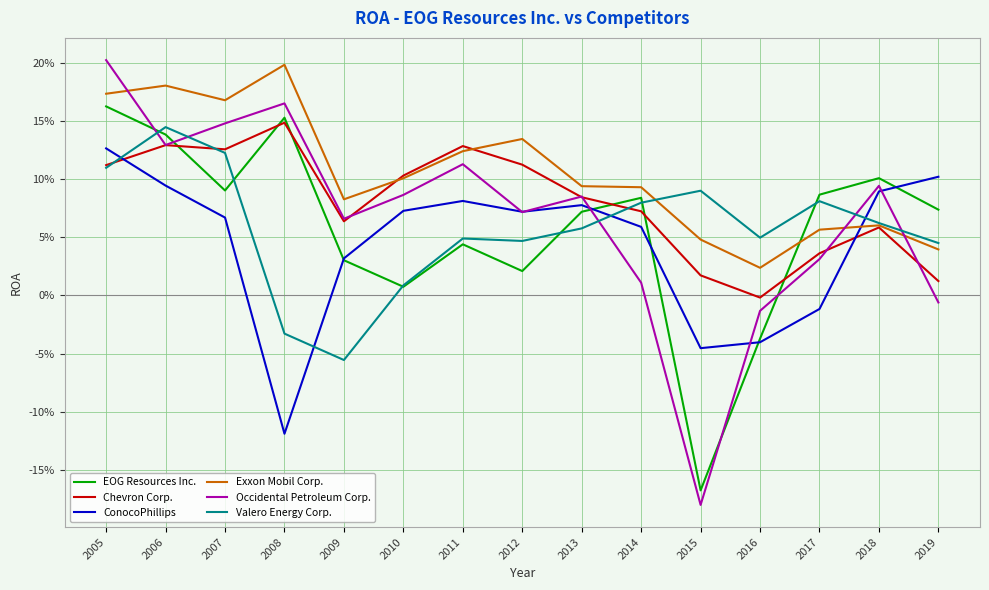

Where do Occidental Petroleum Corp. and Exxon Mobil Corp. first cross each other?

2005 and 2006